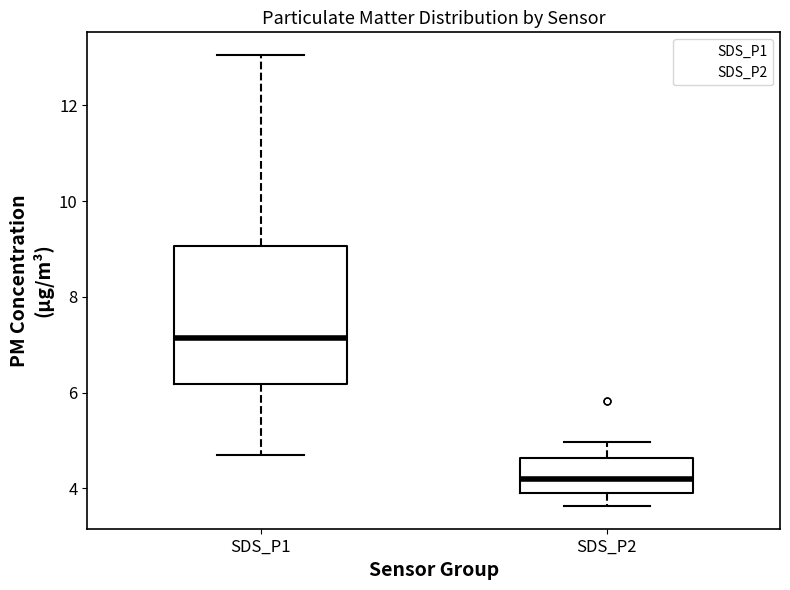

Which box is the tallest, from its lower edge to its upper edge?

SDS_P1